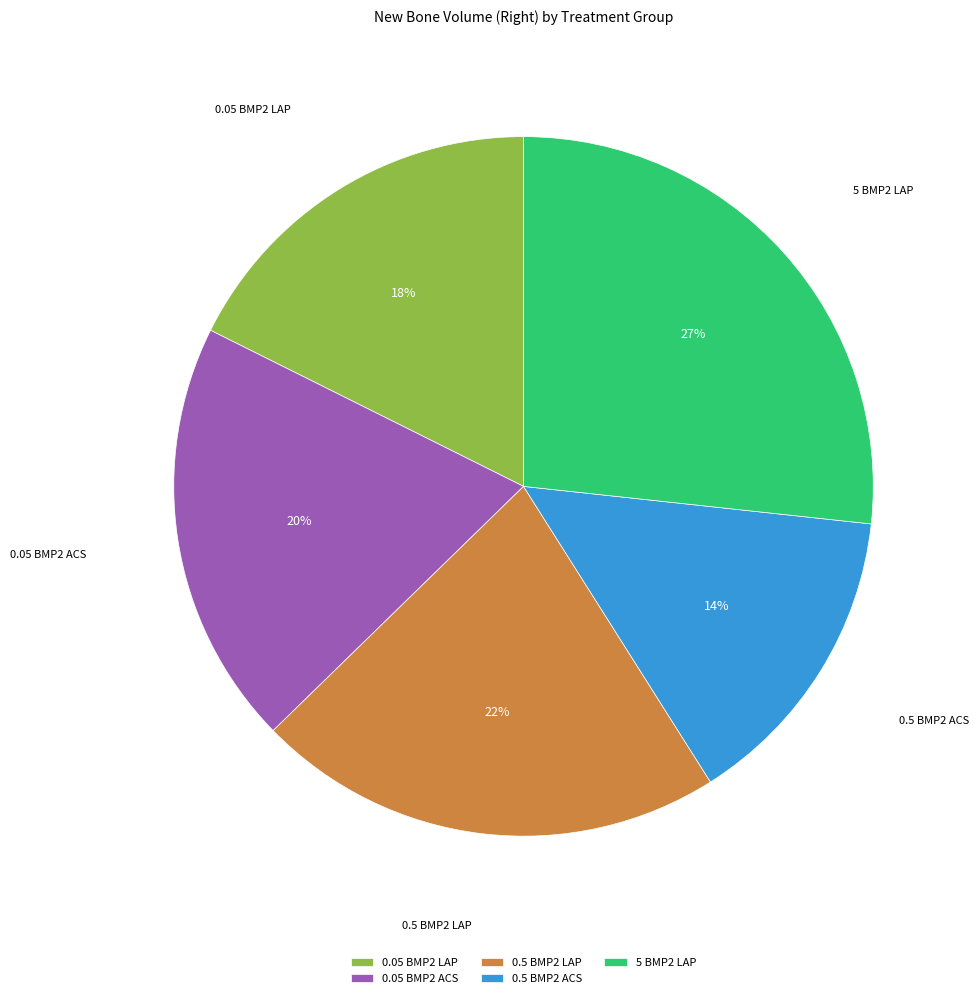

To the nearest percent, what is the average slice percentage?

20%